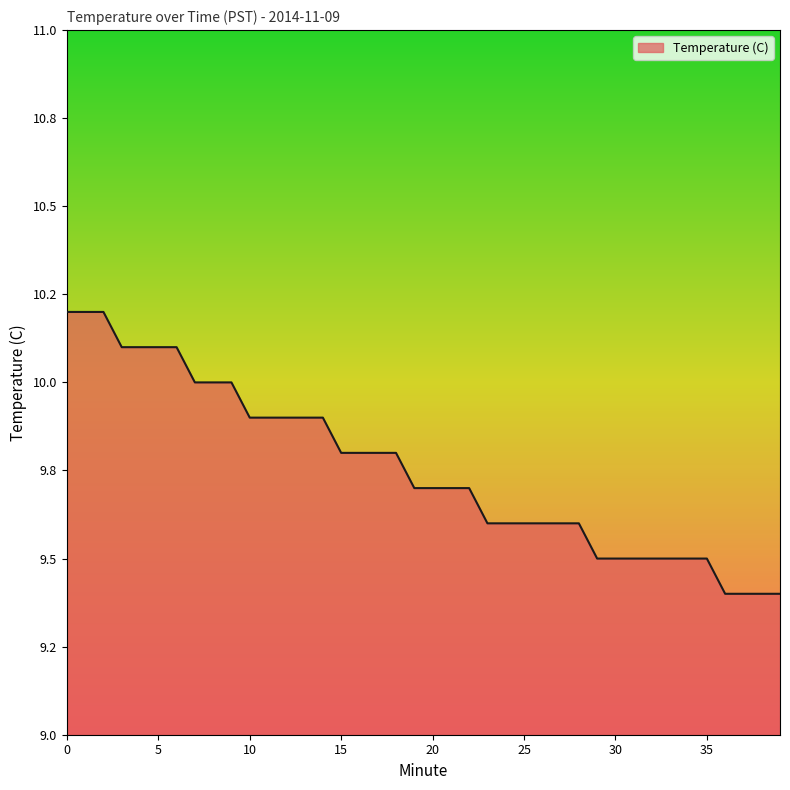

What is the difference between the maximum and minimum values?

0.8